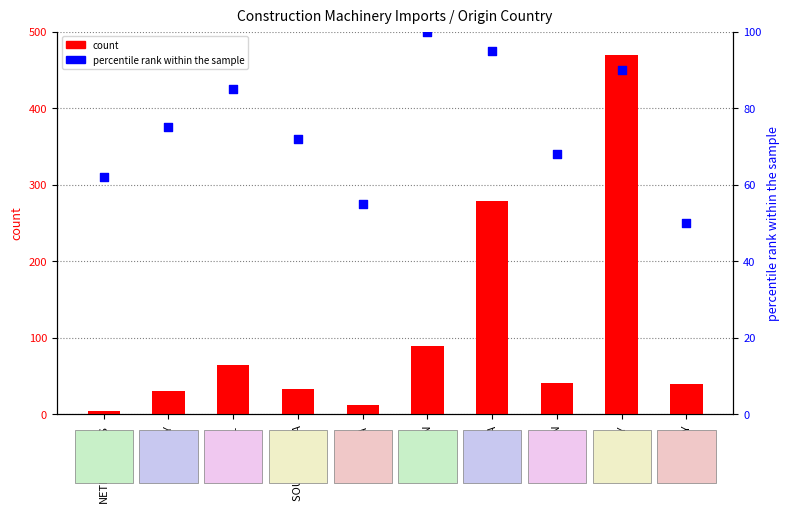

What is the total value across all series at NETHERLANDS?

67